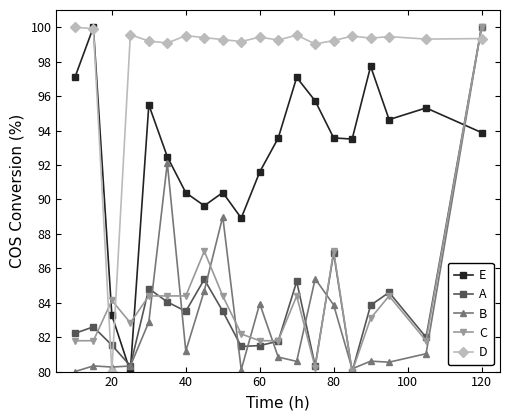

Is this an area chart (filled region under the line)?

No